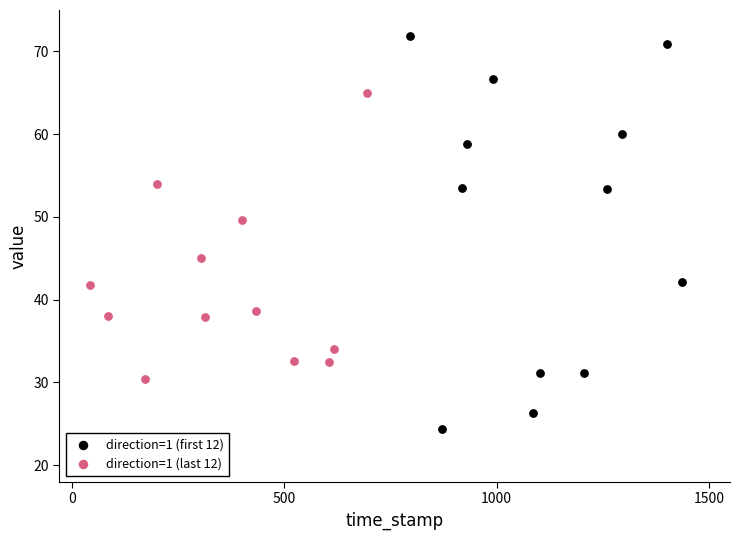

Which series contains the lowest Y value?

direction=1 (first 12)